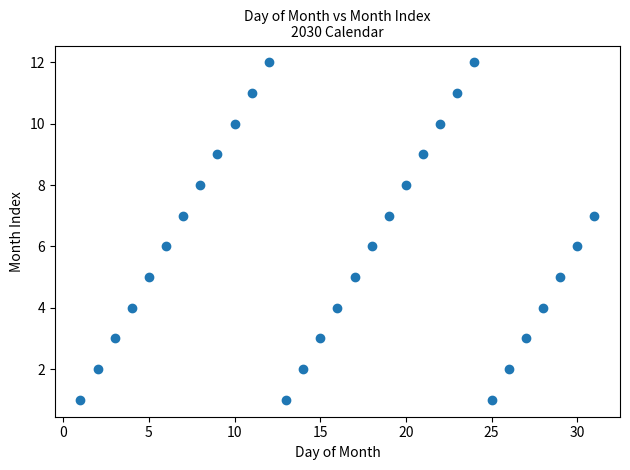

What is the range of X values (max minus min)?

30